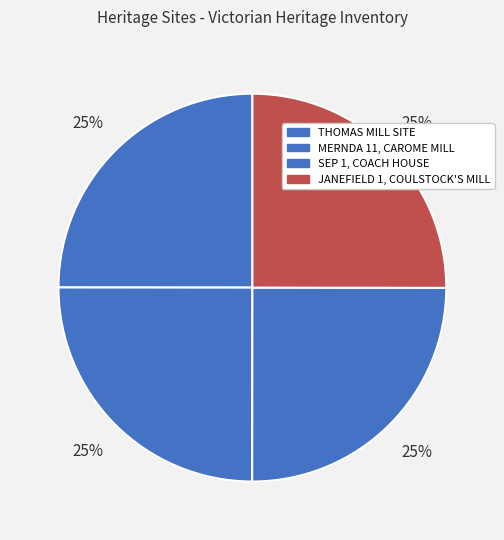

Is it true that THOMAS MILL SITE is 13% of the pie?

False